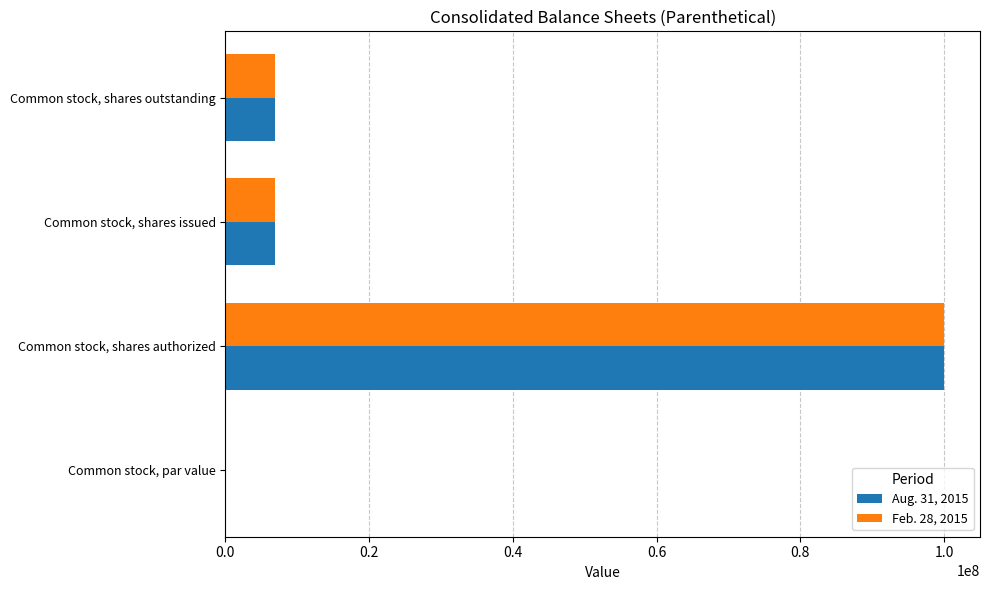

At which label does Aug. 31, 2015 reach its peak?

Common stock, shares authorized